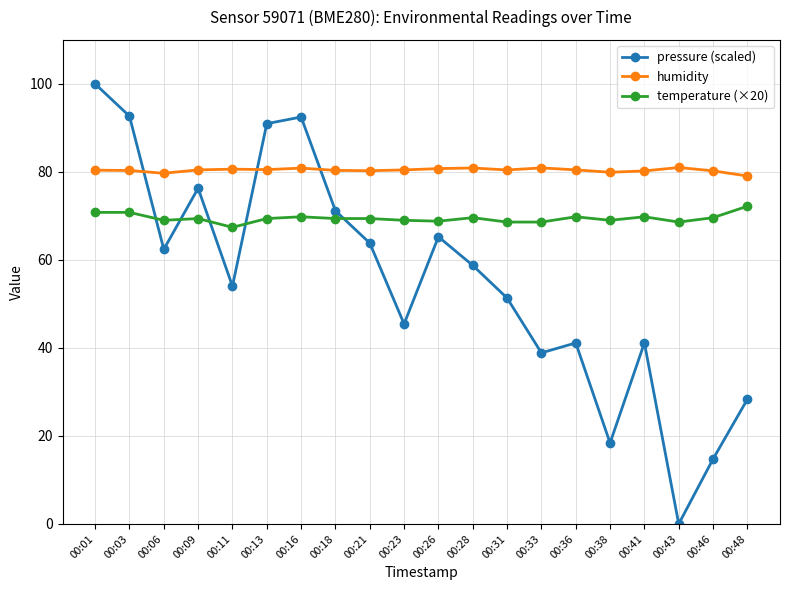

What are all the series names shown in the legend?

pressure (scaled), humidity, temperature (×20)